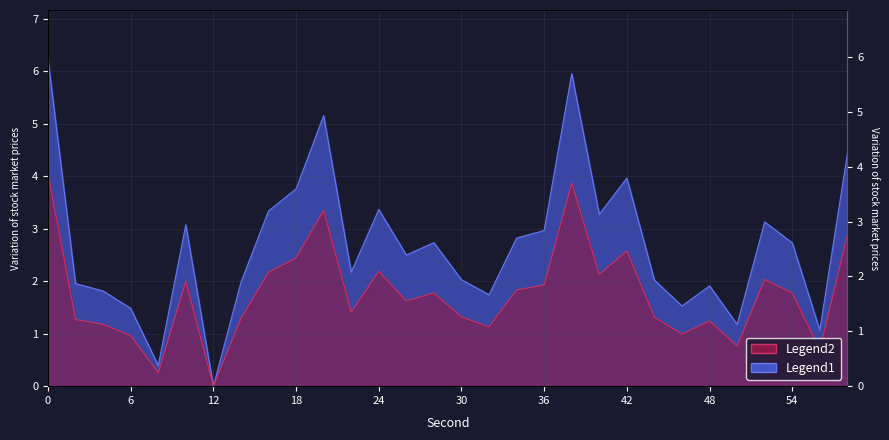

Is it true that intensity_shifted equals 2.2 at 16?

True